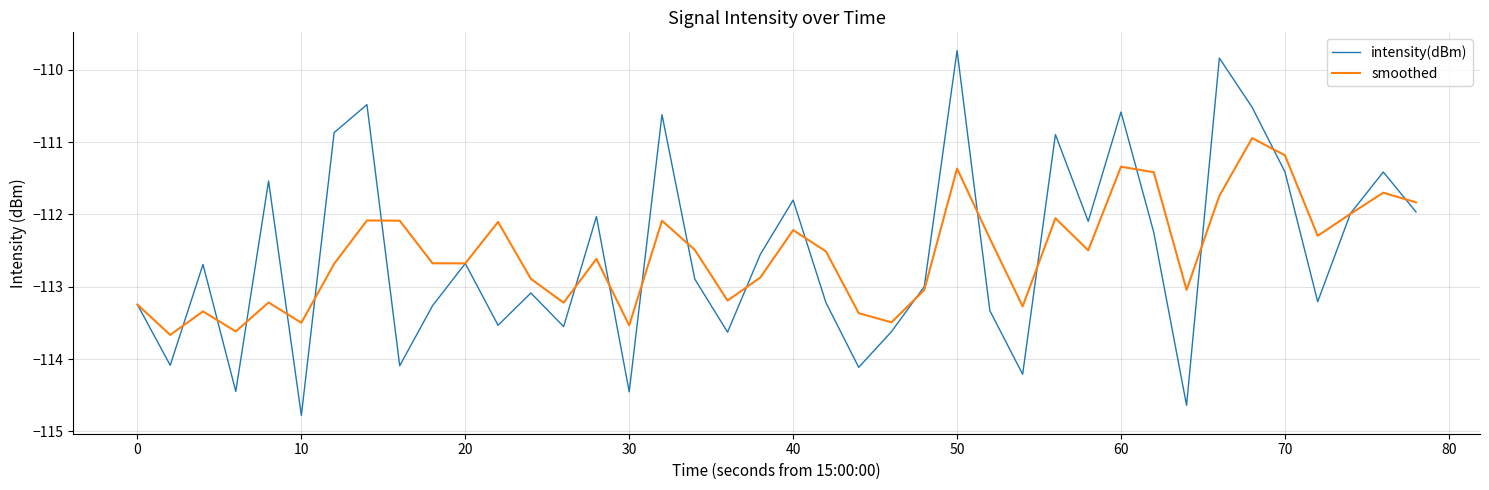

List the series in order of their peak value, highest first.

intensity(dBm), smoothed